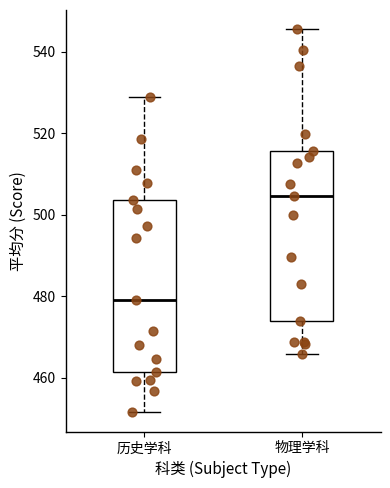

Where does the upper whisker of the box for 历史学科 end on the y-axis? The values are not printed on the chart, so give them approximately, as read against the axis.

528